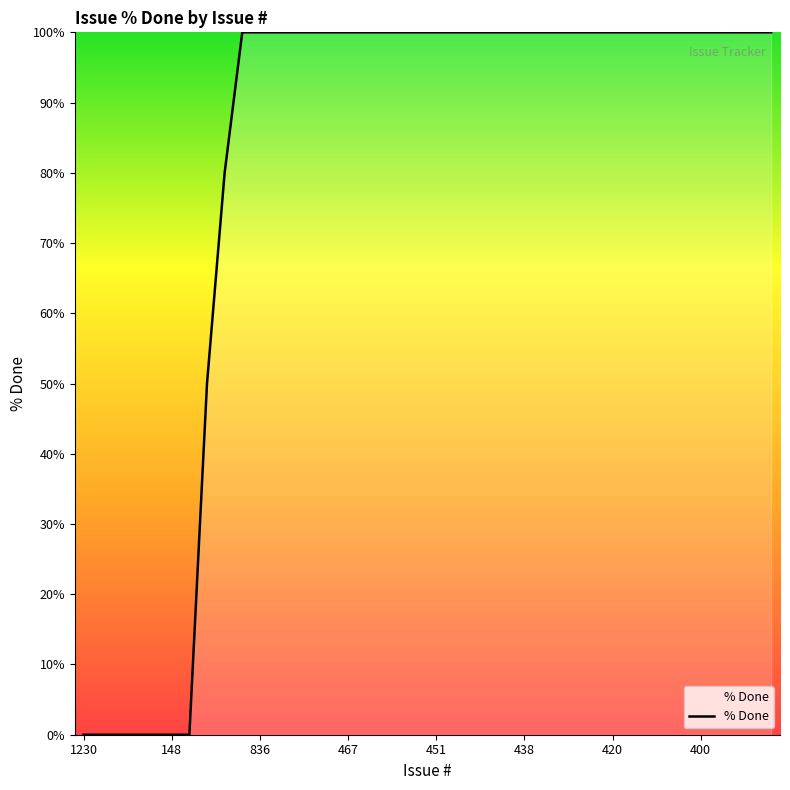

Does the chart have visible grid lines?

No